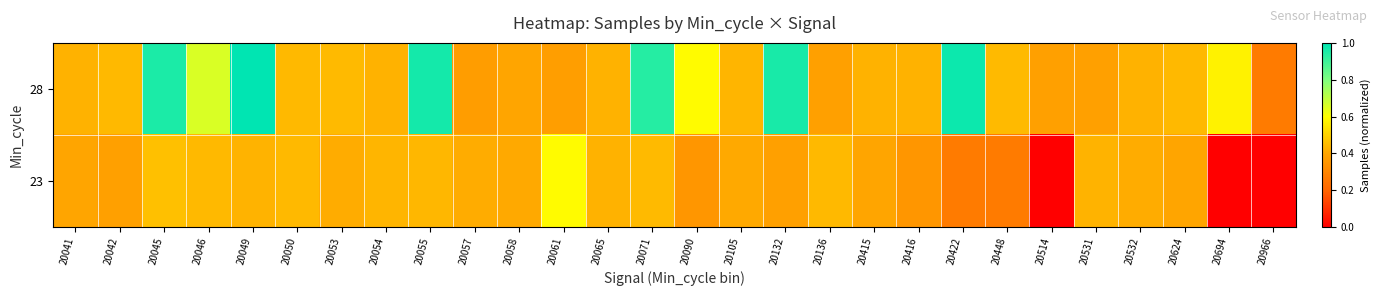

Which series has the largest total across all categories?

28